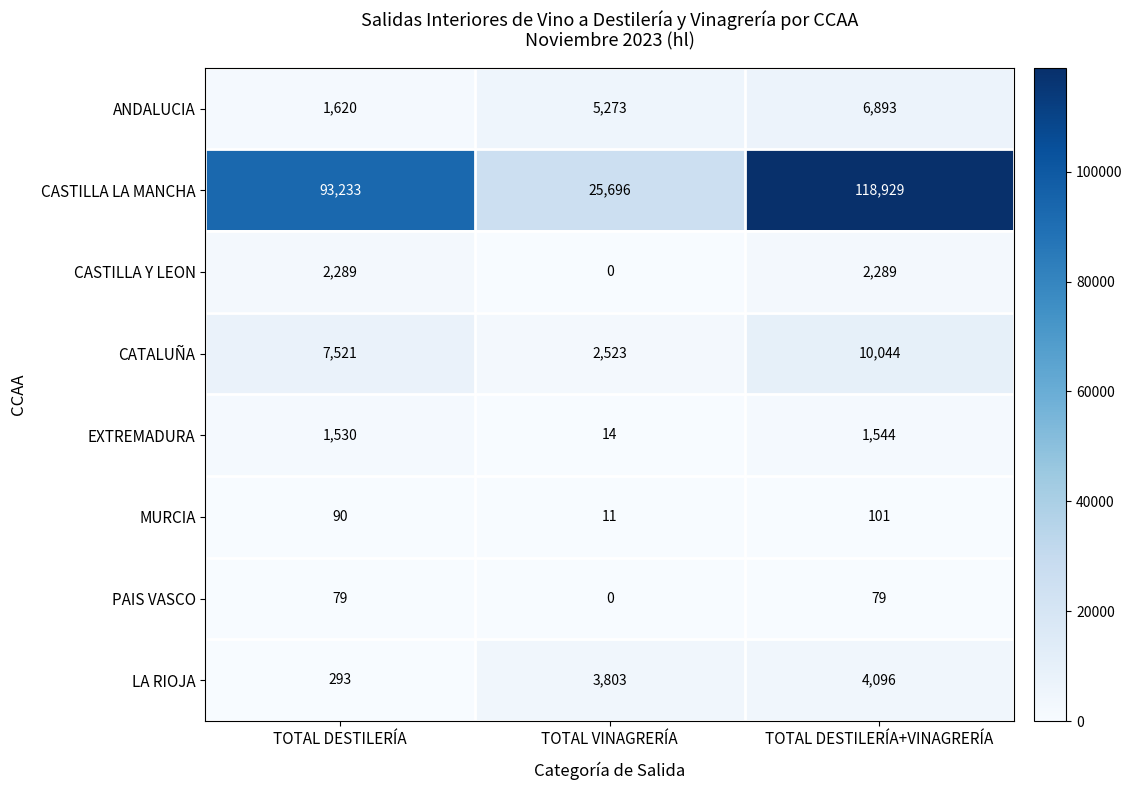

Count the number of data series in this chart.

8